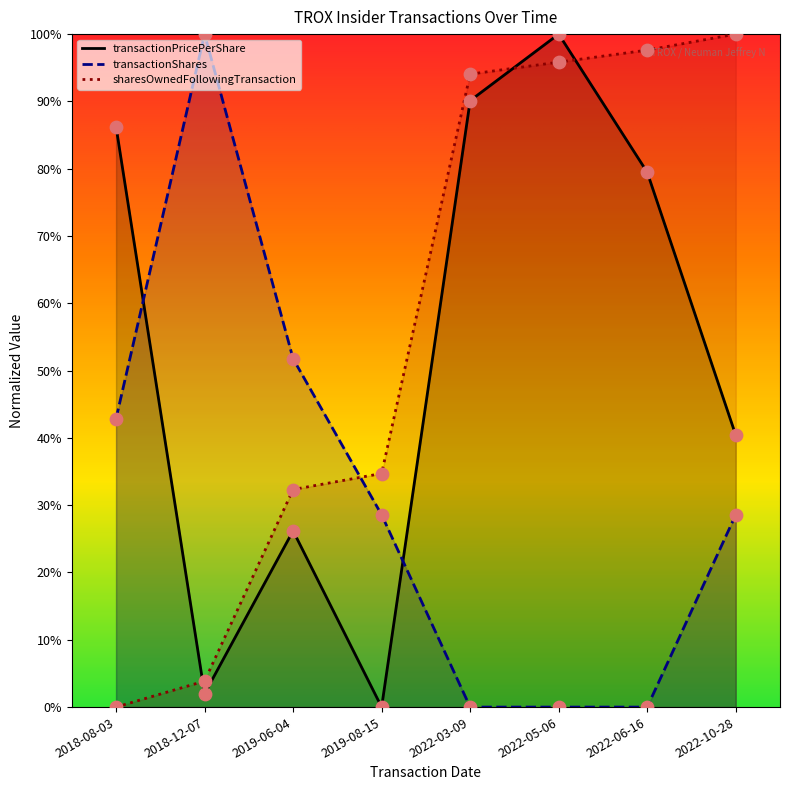

At which category is the sum across all series the highest?

2022-05-06